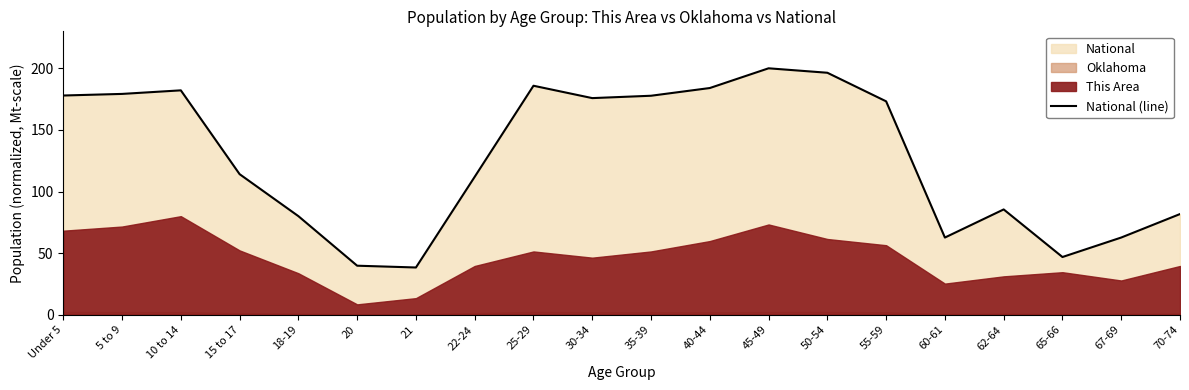

List the labels in order of value, largest first.

45-49, 50-54, 25-29, 40-44, 10 to 14, 5 to 9, Under 5, 35-39, 30-34, 55-59, 15 to 17, 22-24, 62-64, 70-74, 18-19, 67-69, 60-61, 65-66, 20, 21